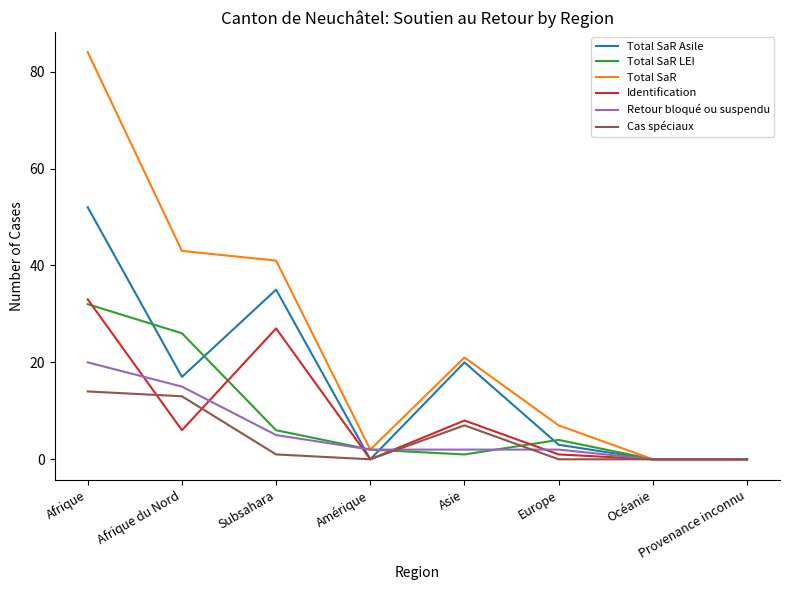

Which series has the largest range (max minus min)?

Total SaR